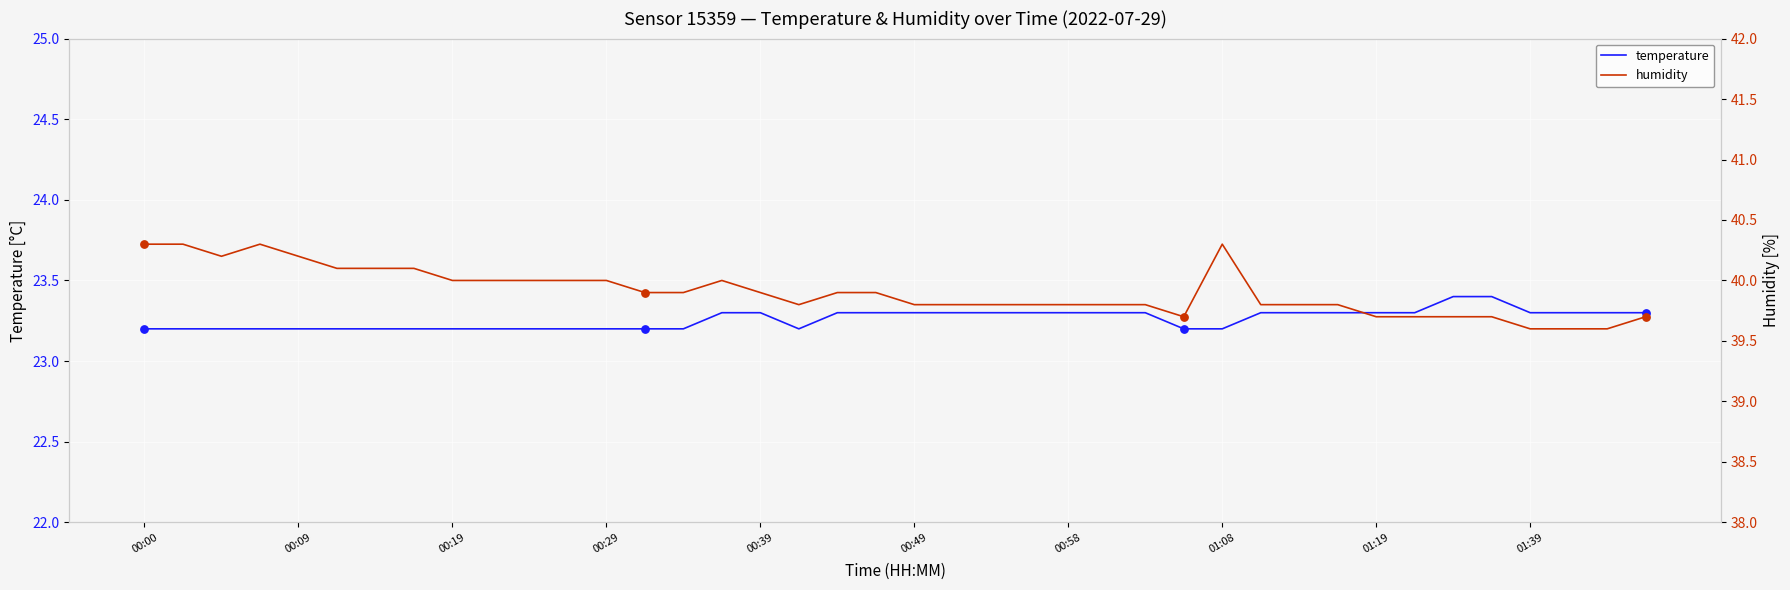

What are all the series names shown in the legend?

temperature, humidity